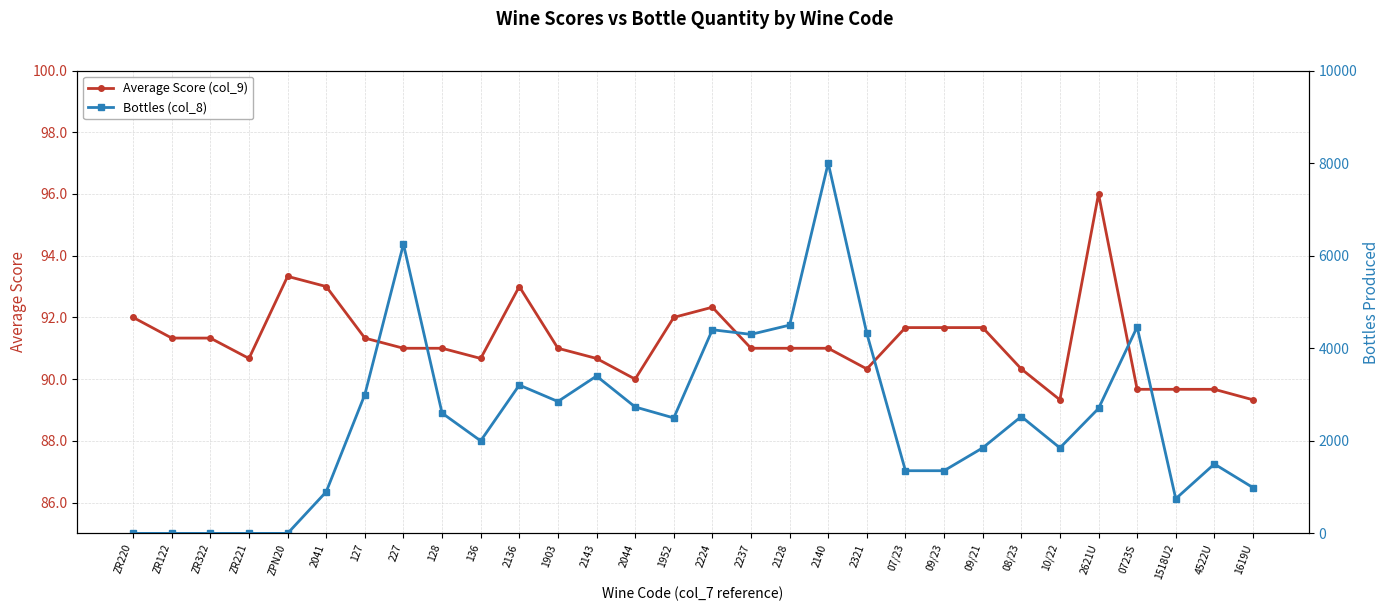

What is the average value of the Average Score (col_9) series?

91.2